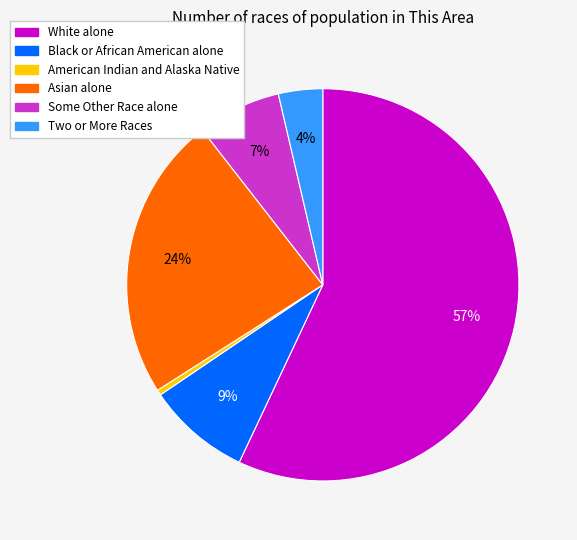

True or false: White alone accounts for 57% of the total.

True